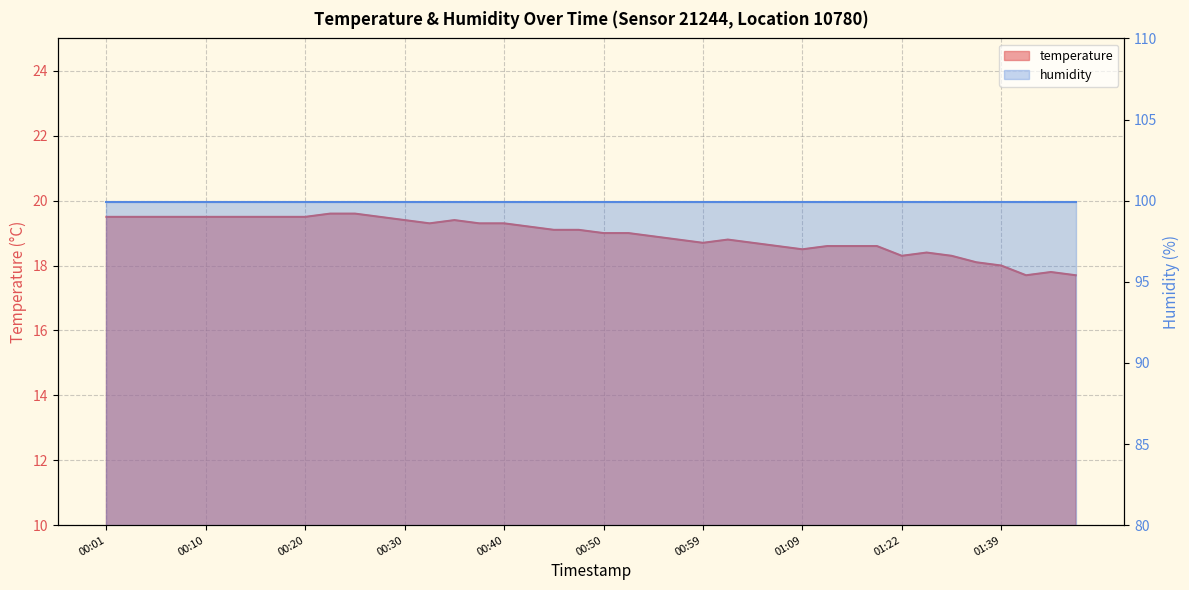

What position from the left is 00:32?

14